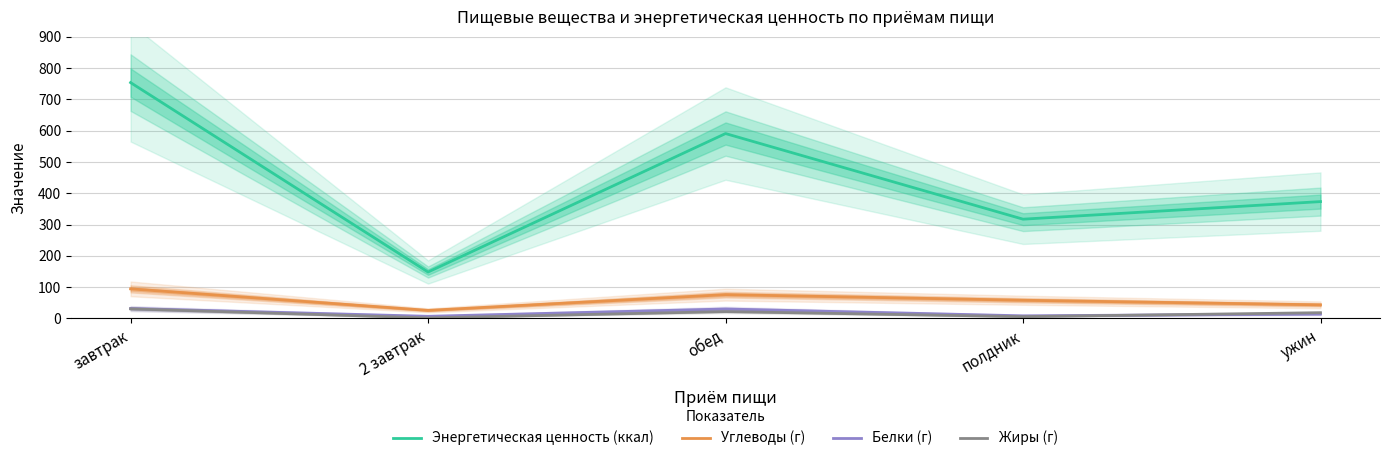

The Углеводы (г) series shows 33.4 at завтрак. True or false?

False